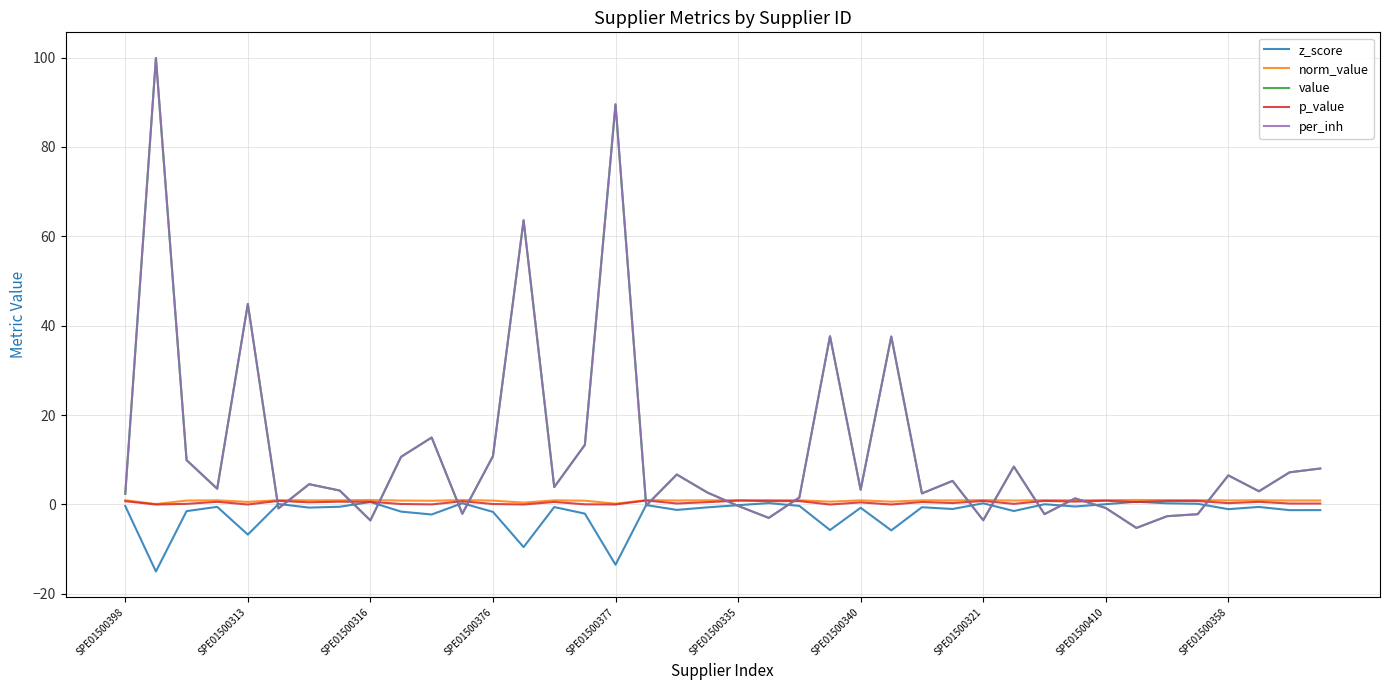

Rank the series by their maximum value, from lowest to highest.

z_score, p_value, norm_value, value, per_inh